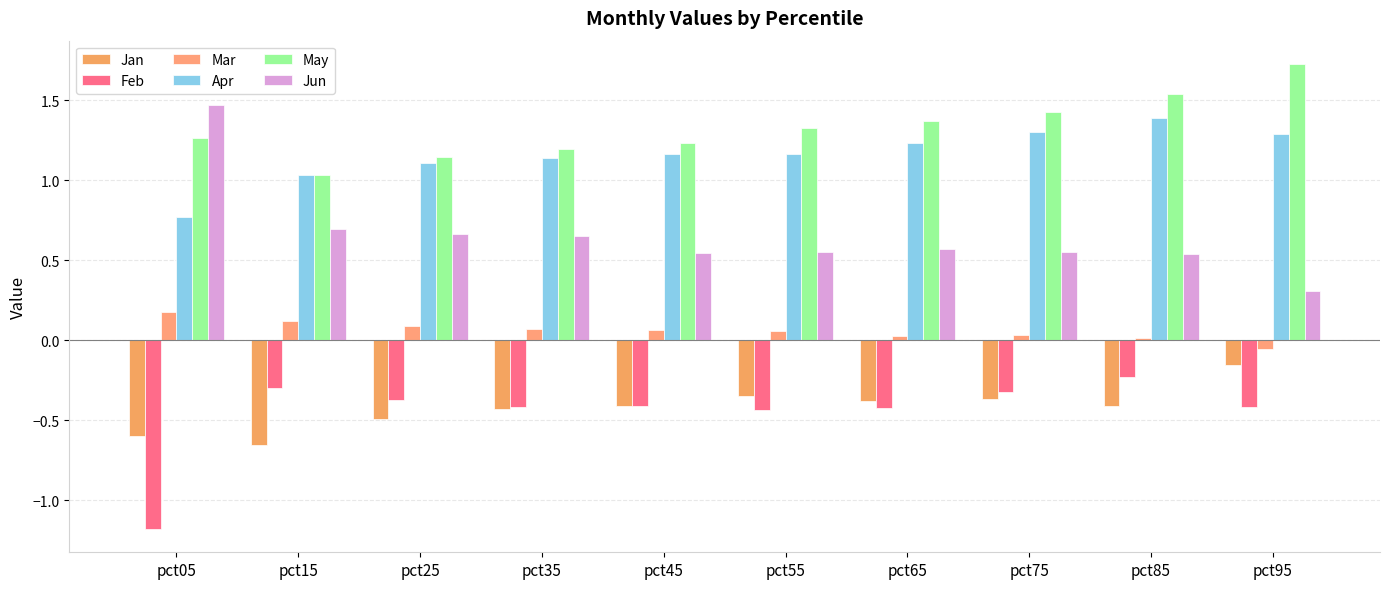

Where does the Mar series first go above 0?

pct05